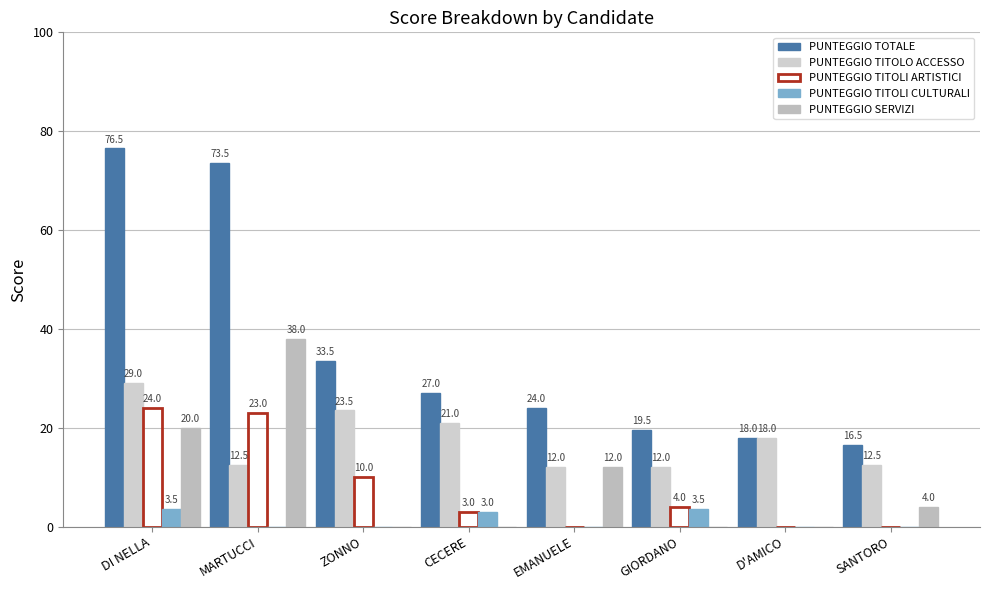

The PUNTEGGIO TITOLI CULTURALI series shows -2.4 at SANTORO. True or false?

False